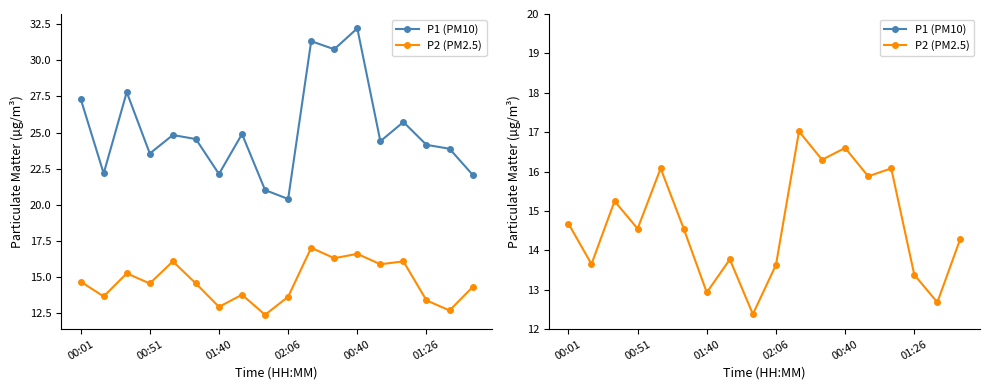

Count the number of categories in the chart.

18